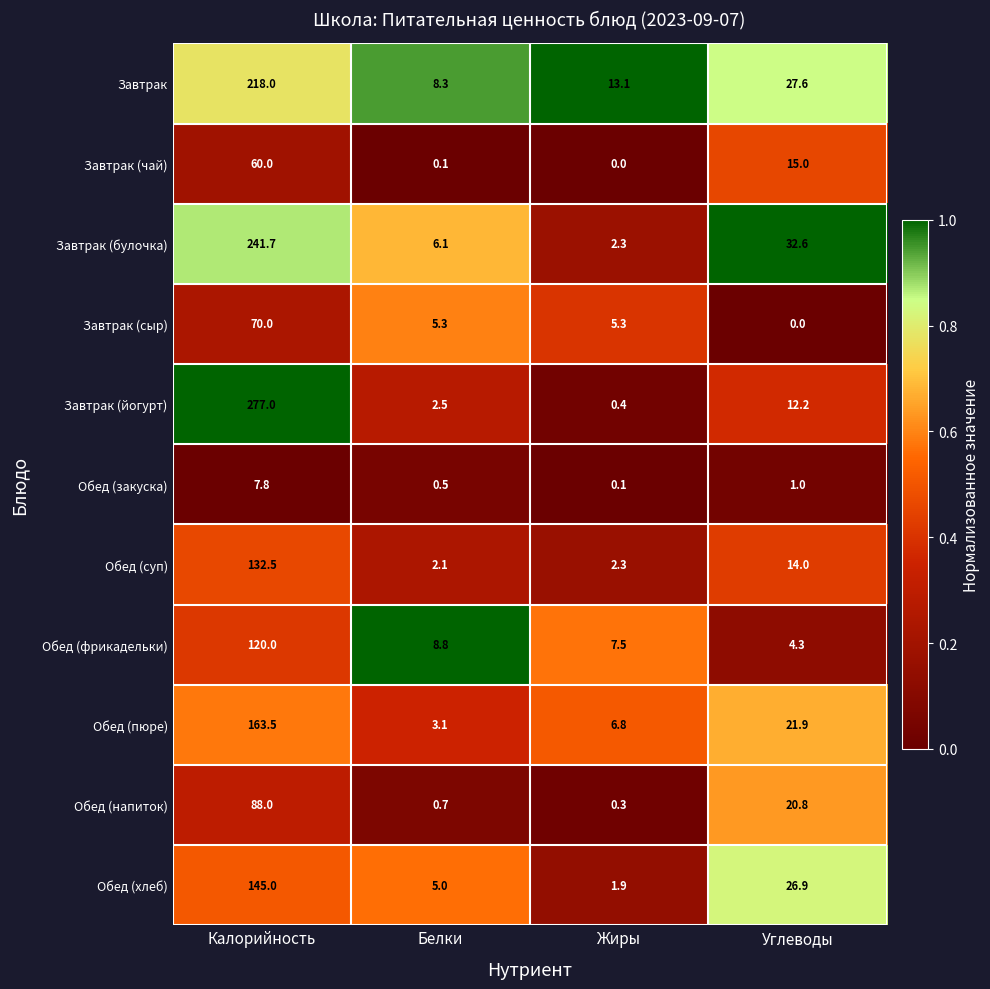

The Завтрак (йогурт) series shows 0.4 at Жиры. True or false?

True